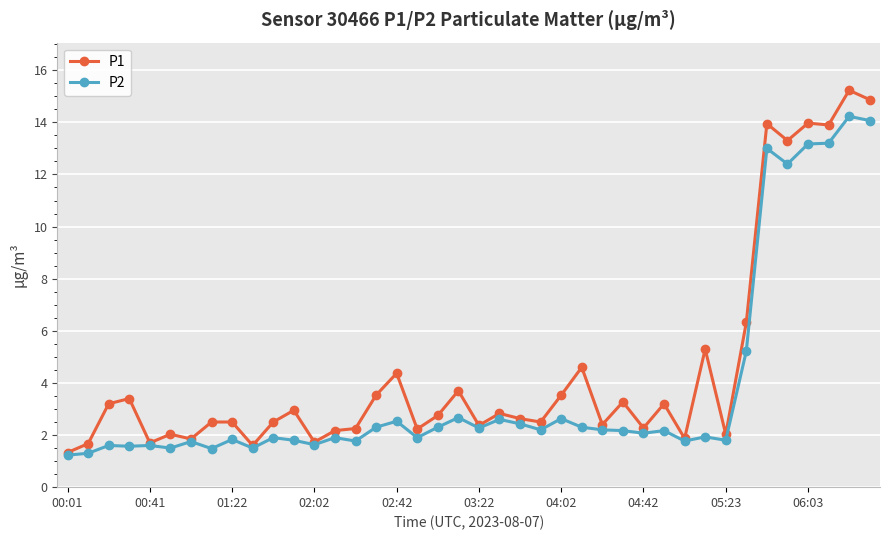

Which series has the largest range (max minus min)?

P1